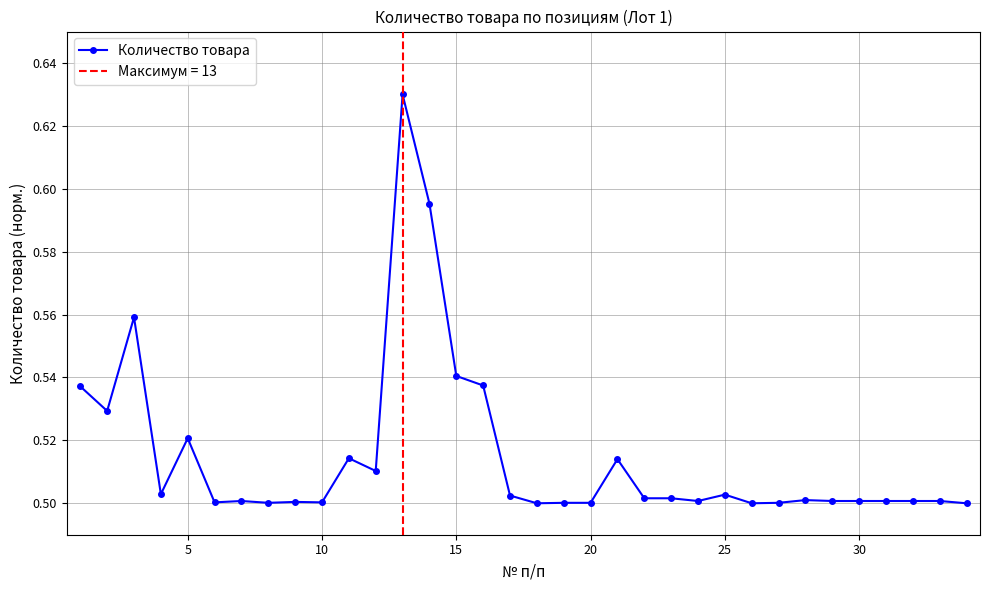

How many interior local peaks (higher than both neighbors) does the data have?

9